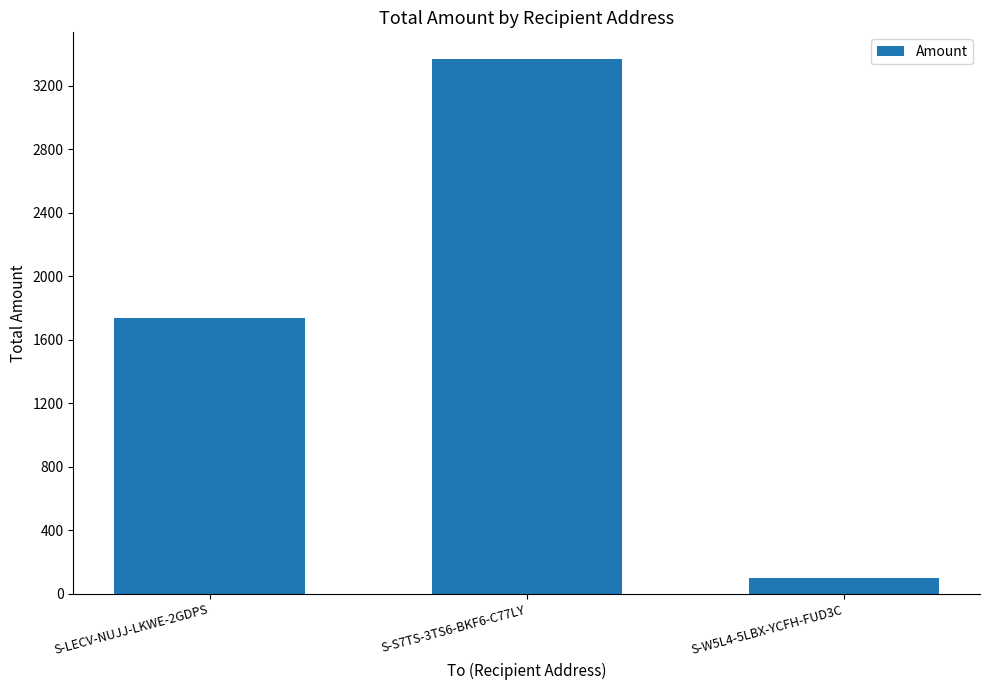

Where is the data nearest to the value 1733?

S-LECV-NUJJ-LKWE-2GDPS